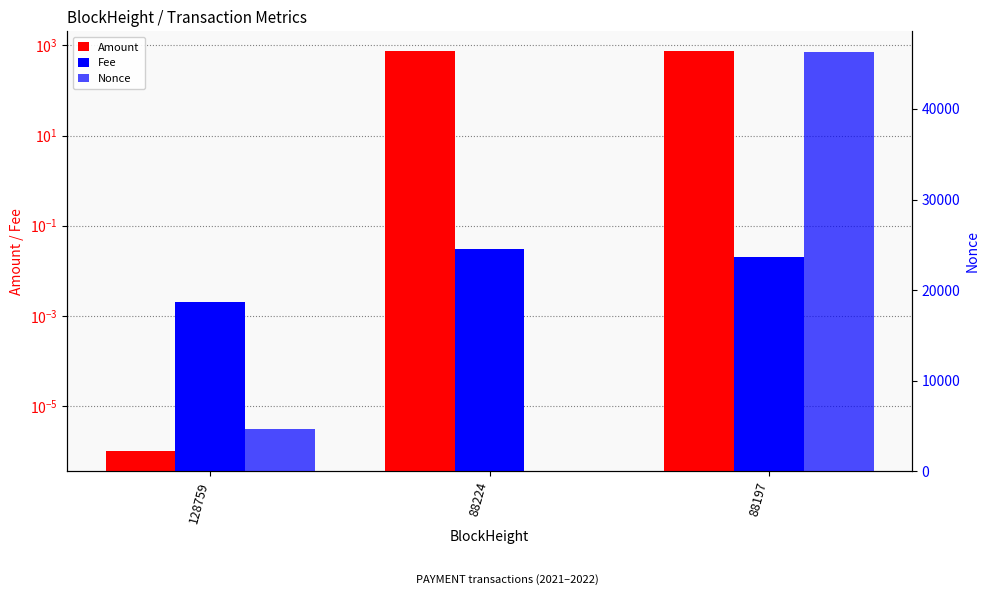

Is it true that Fee equals 0.0 at 88197?

False